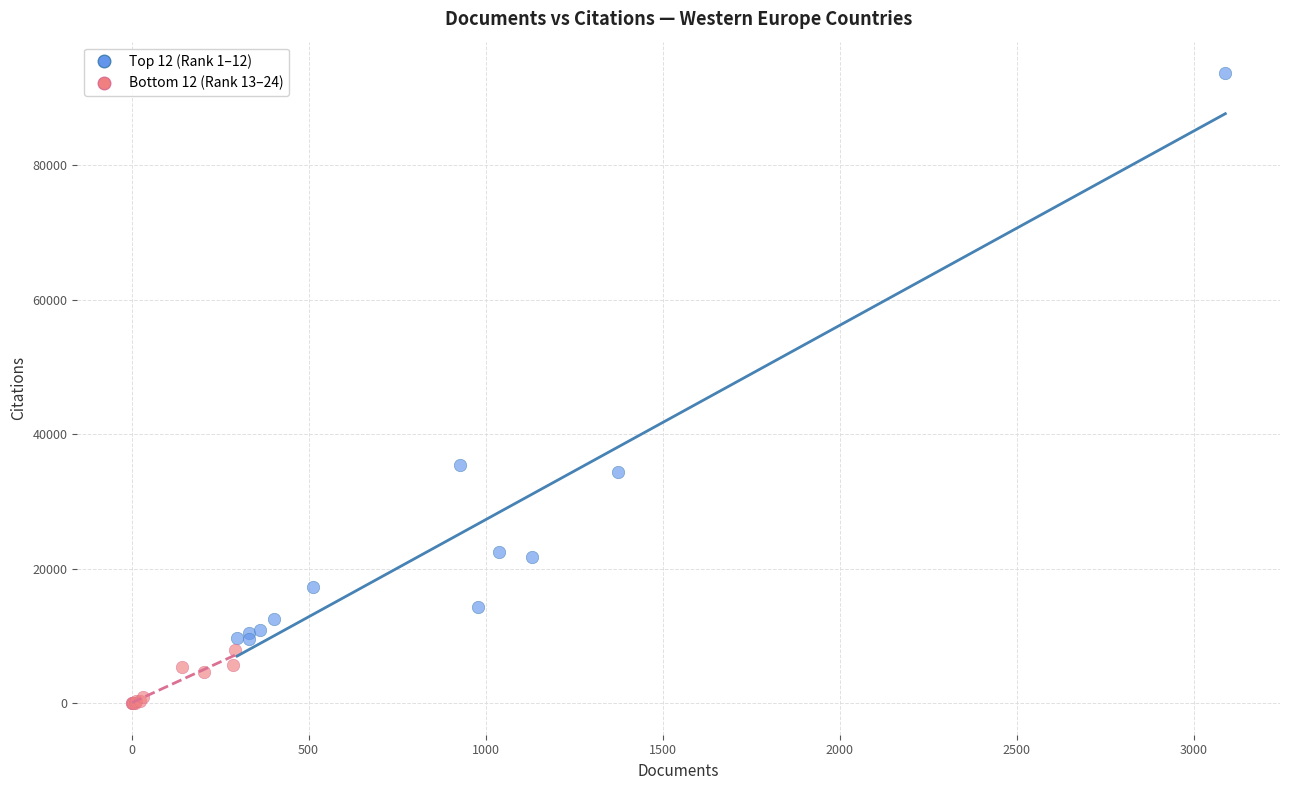

Which series has the widest spread of Y values?

Top 12 (Rank 1–12)